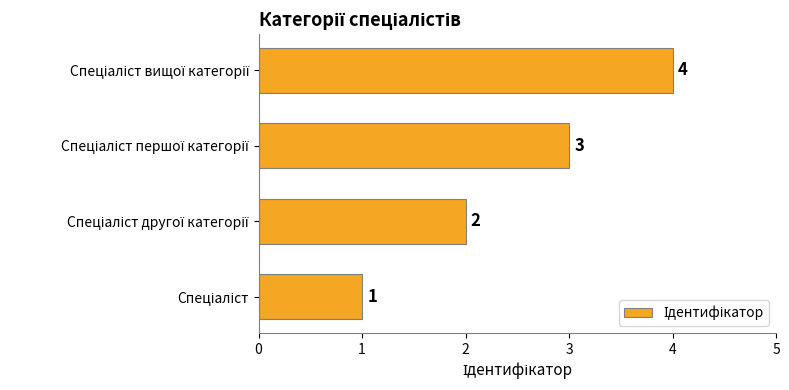

What is the sum of all values?

10